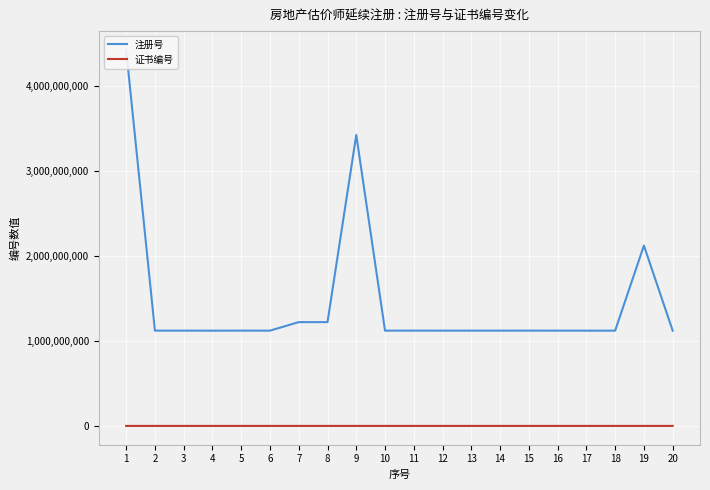

What is the highest value of the 证书编号 series?

206512